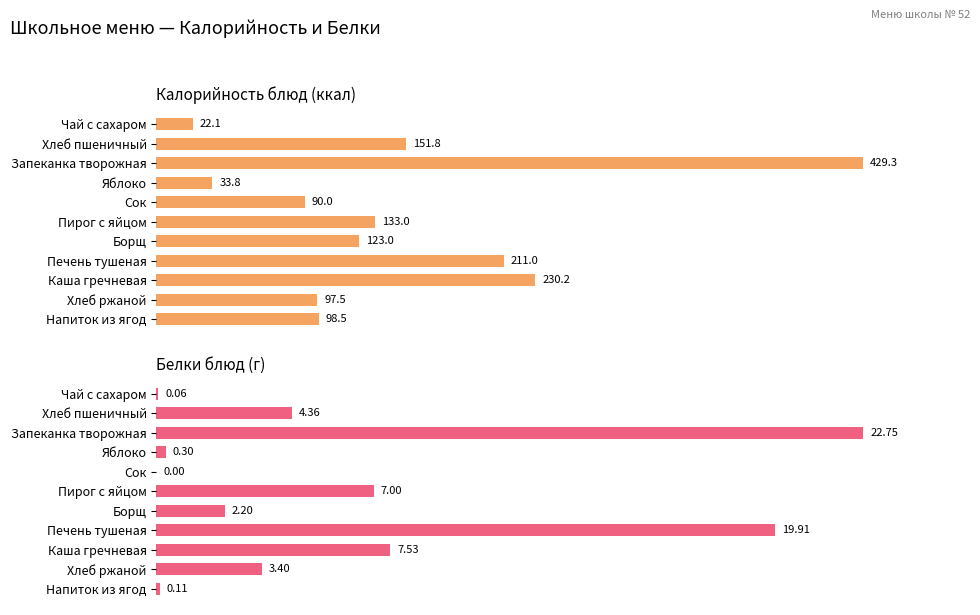

Reading right to left, list all the values displayed in this chart.

Калорийность: 98.5	97.5	230.2	211.0	123.0	133.0	90.0	33.8	429.3	151.8	22.1
Белки: 0.1	3.4	7.5	19.9	2.2	7.0	0.0	0.3	22.8	4.4	0.1